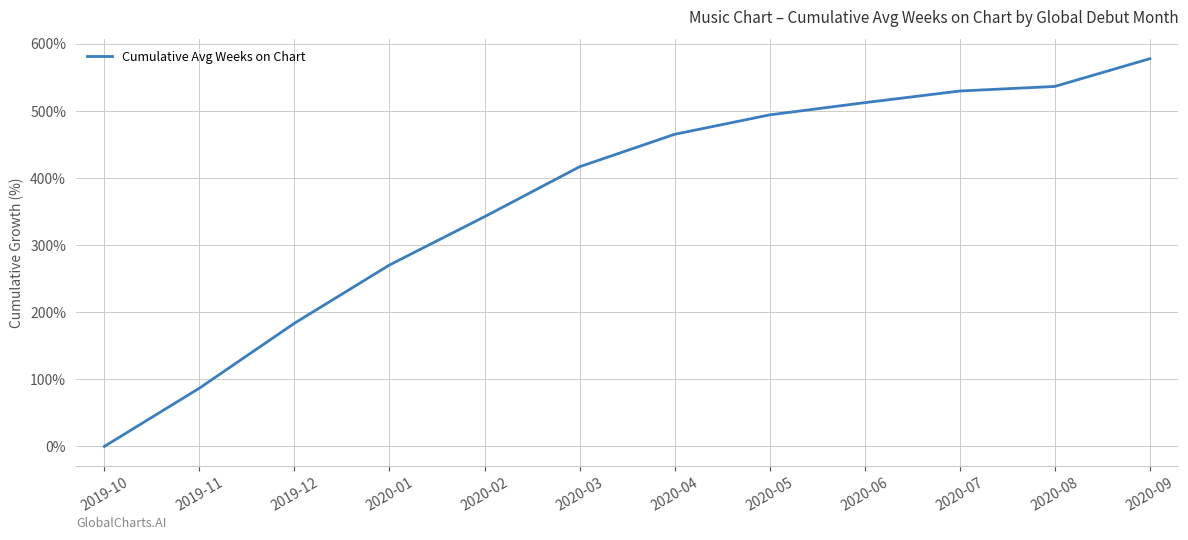

What position from the right is 2020-03?

7